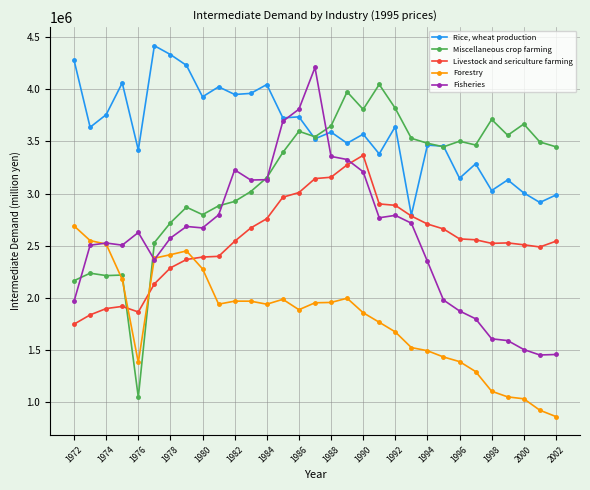

True or false: Rice, wheat production has more than 1 points higher than both neighbors.

True